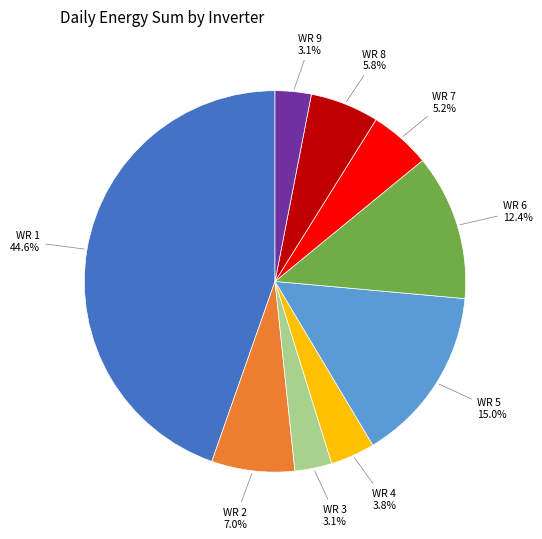

Is it true that WR 5 is 15% of the pie?

True